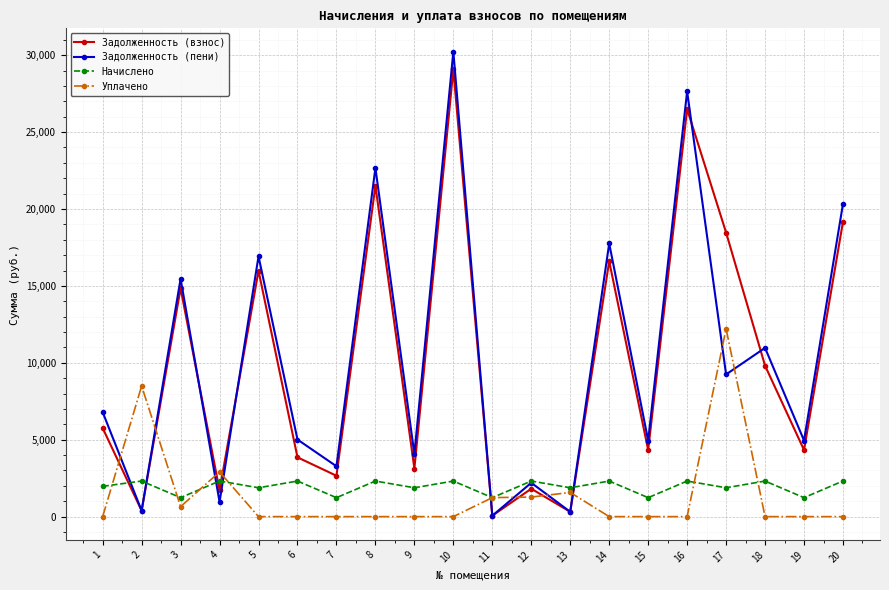

How many lines are shown in the chart?

4